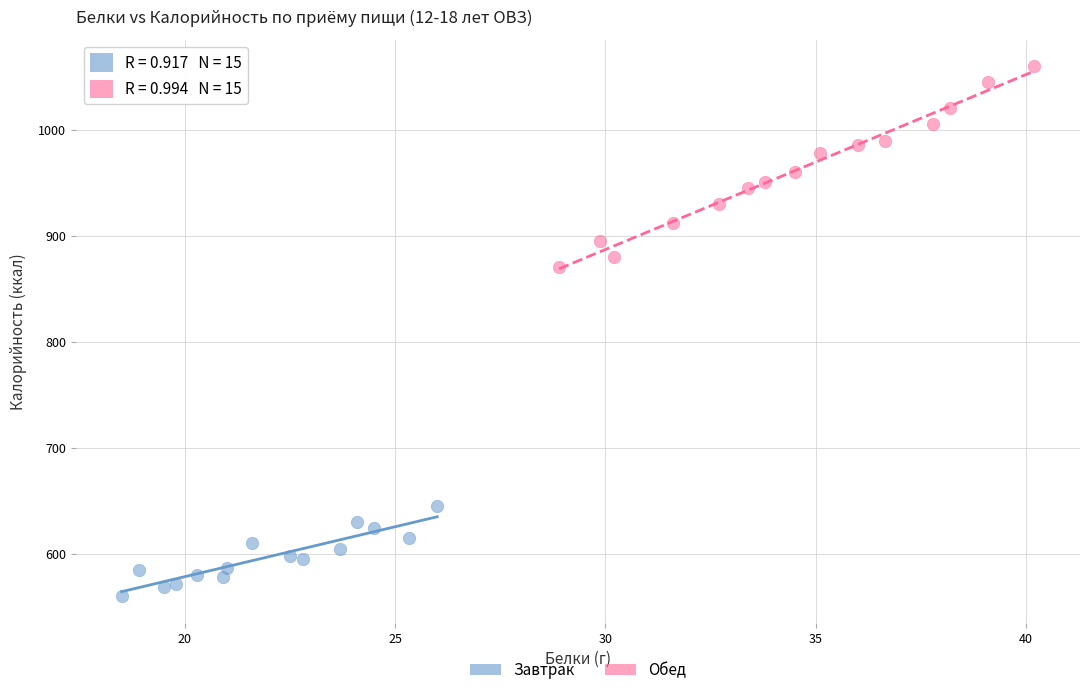

Which series reaches the minimum Y coordinate?

Завтрак